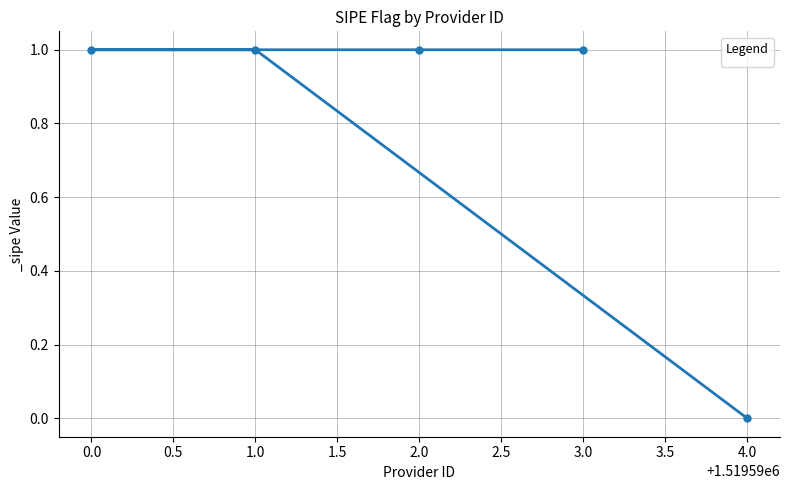

Reading left to right, what are all the values shown in this chart?

1	1	1	1	0